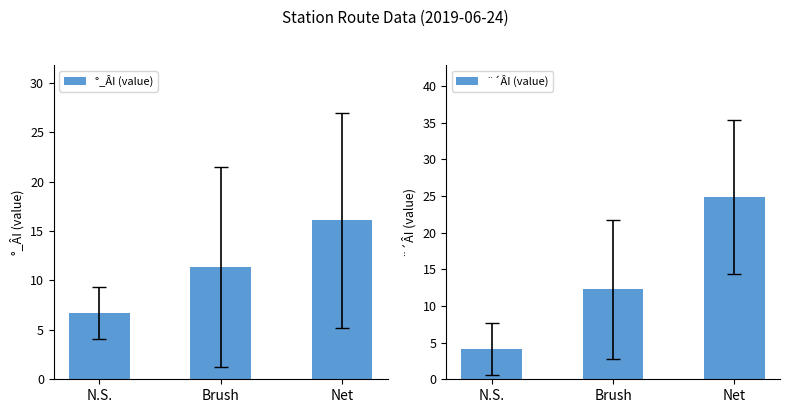

At which category is the sum across all series the highest?

Net